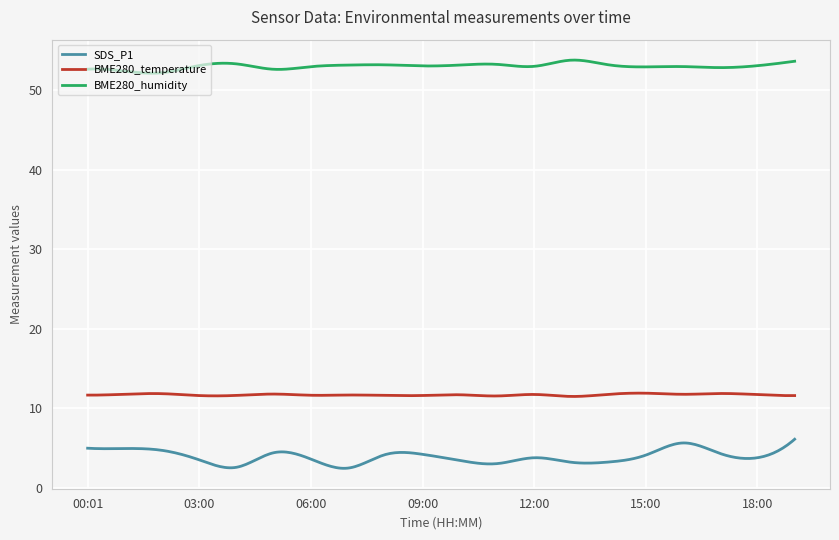

True or false: BME280_temperature and SDS_P1 cross at least once.

False